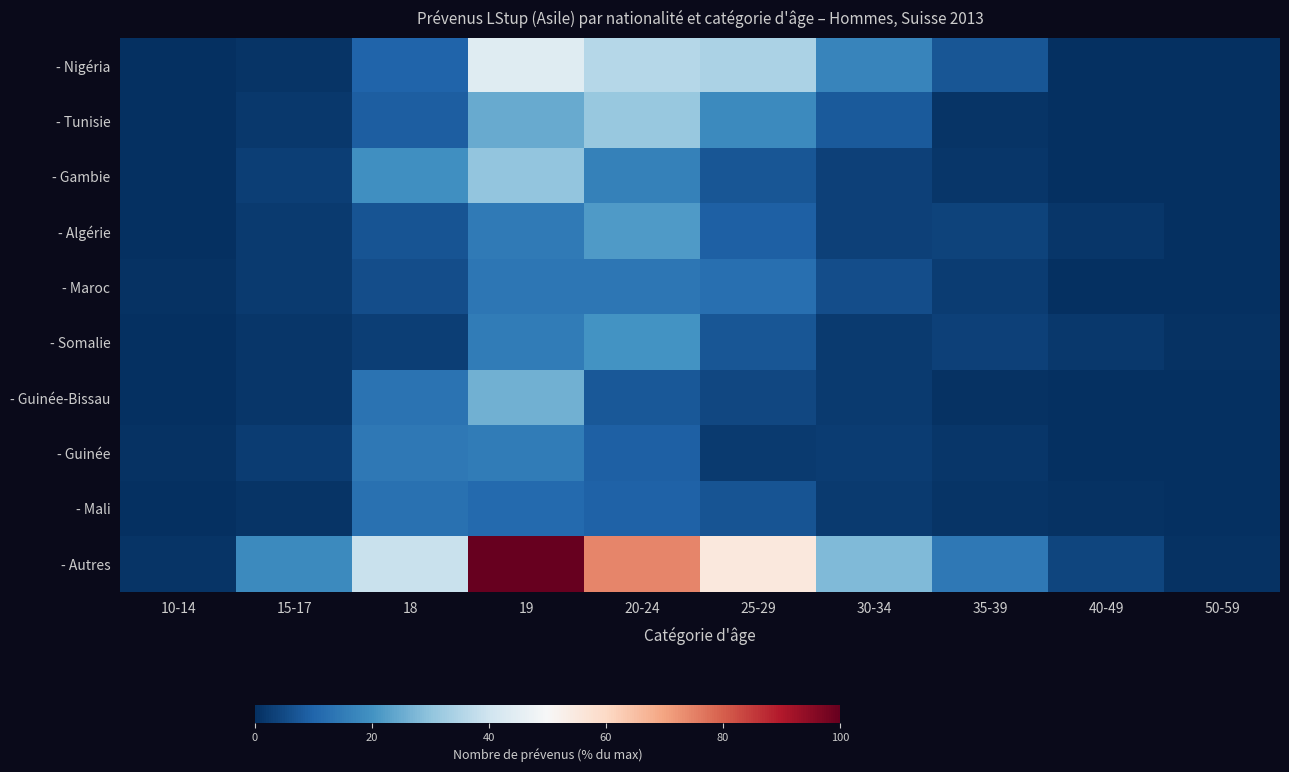

Rank the series at 25-29 from lowest to highest value.

- Guinée, - Guinée-Bissau, - Mali, - Gambie, - Somalie, - Algérie, - Maroc, - Tunisie, - Nigéria, - Autres